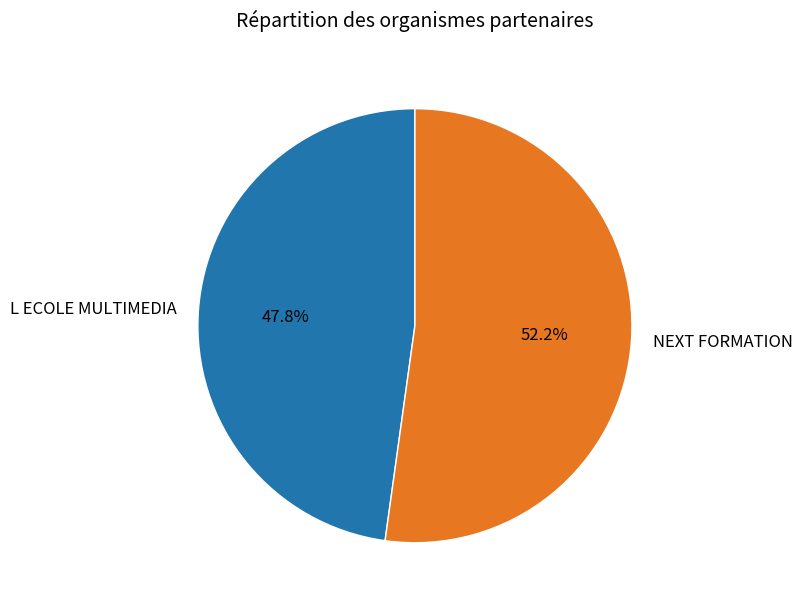

To the nearest percent, what portion does L ECOLE MULTIMEDIA represent?

48%